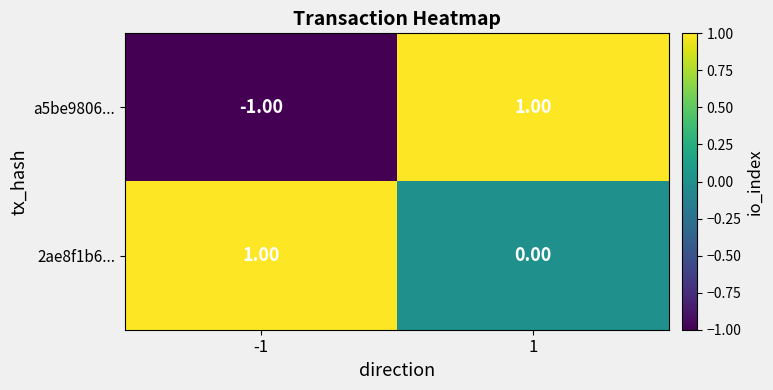

At 1, list the series in order from smallest to largest.

2ae8f1b6..., a5be9806...